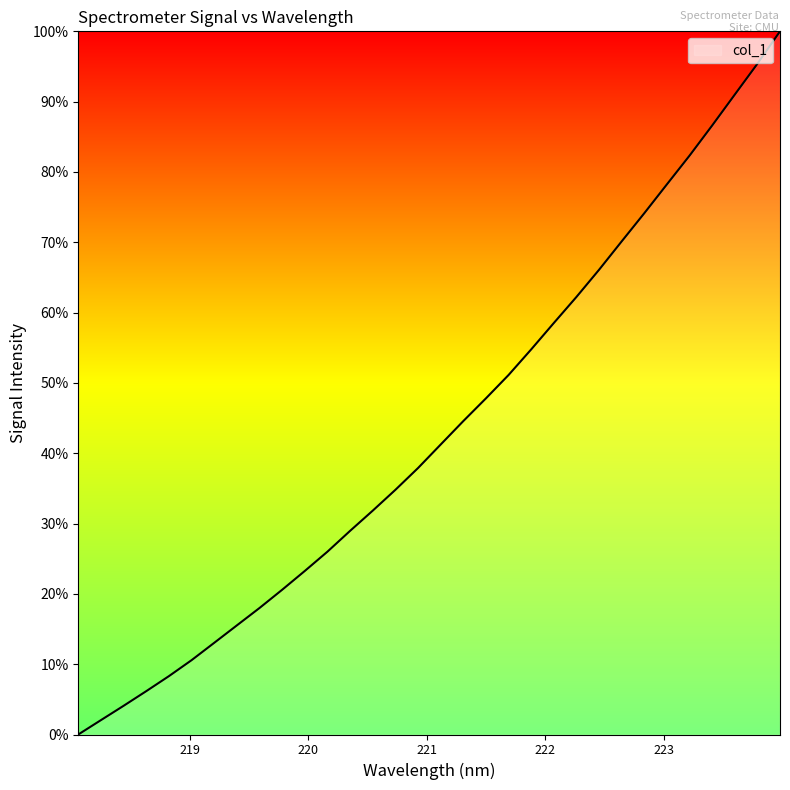

What is the maximum value shown in the chart?

100.0